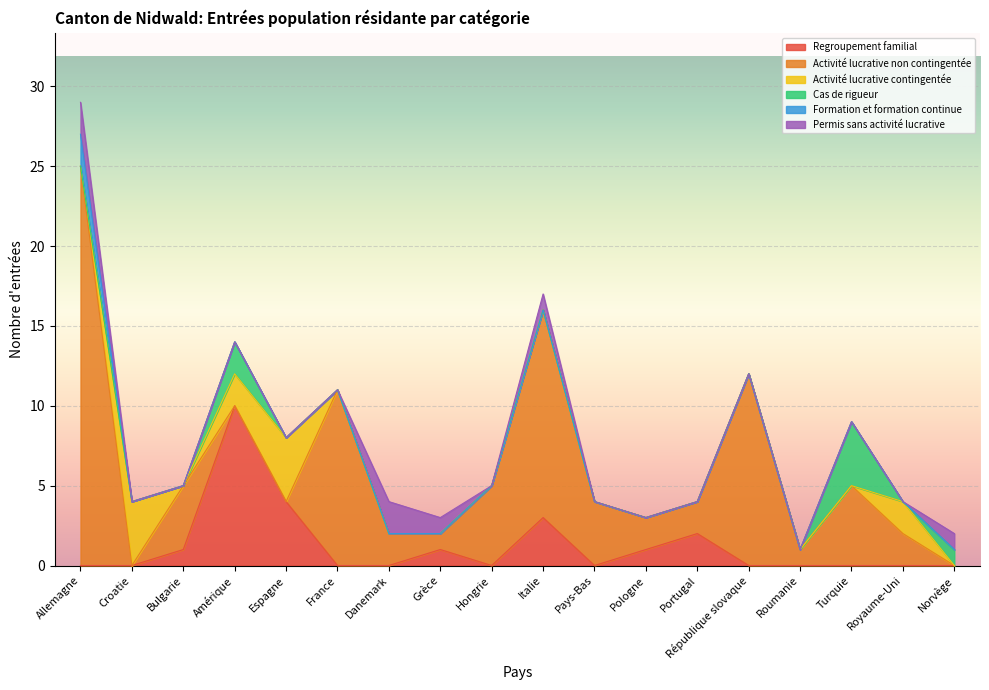

Which category has the lowest value in the Activité lucrative non contingentée series?

Croatie